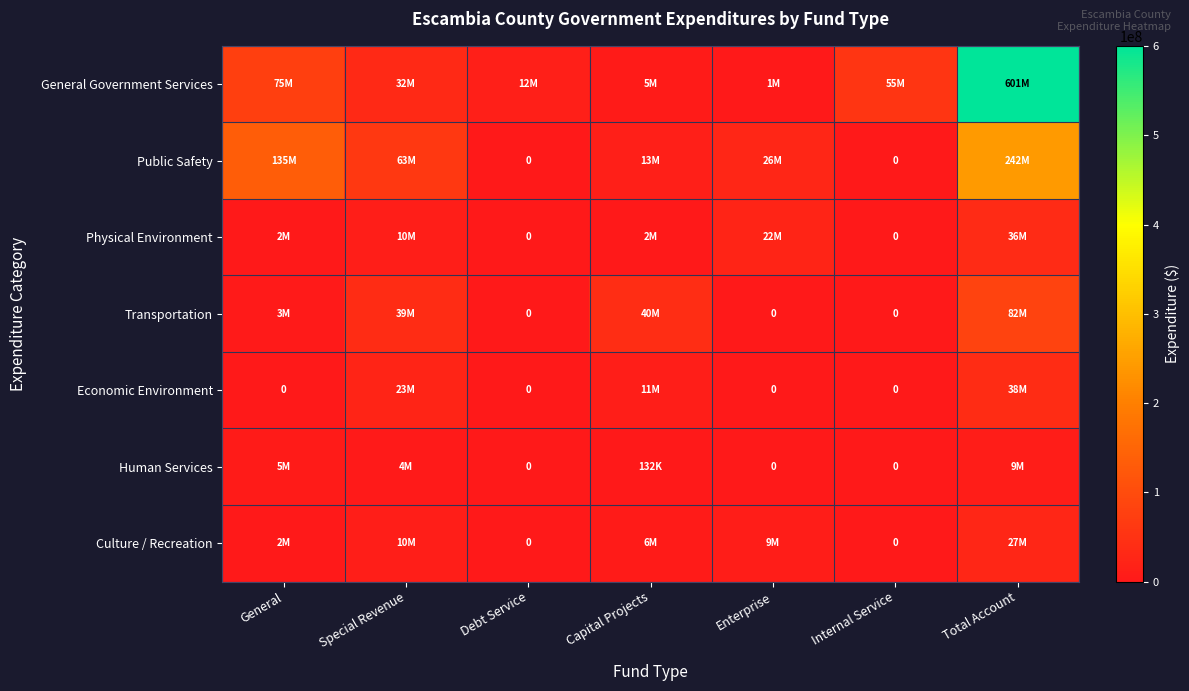

True or false: Economic Environment has a value of 14437720 at Special Revenue.

False